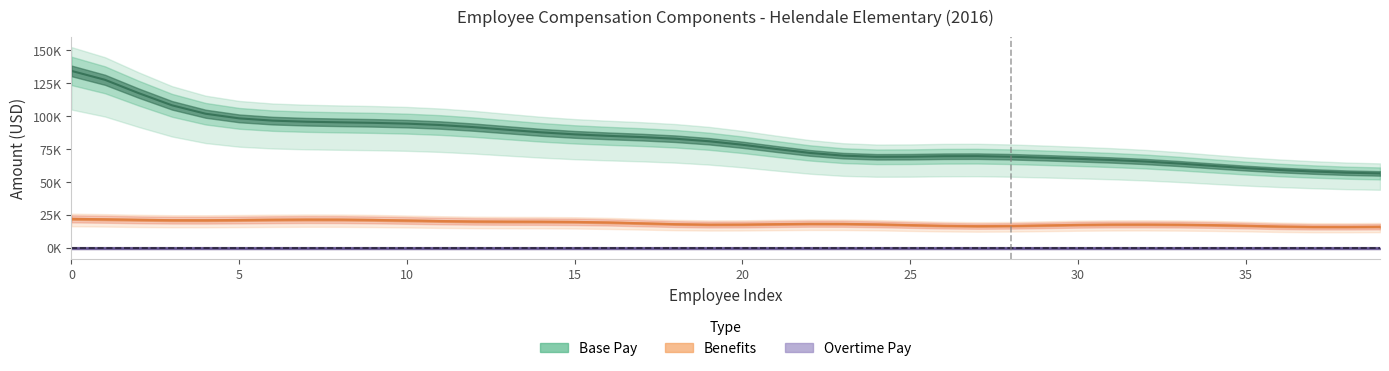

True or false: Overtime Pay and Benefits intersect in this chart.

False